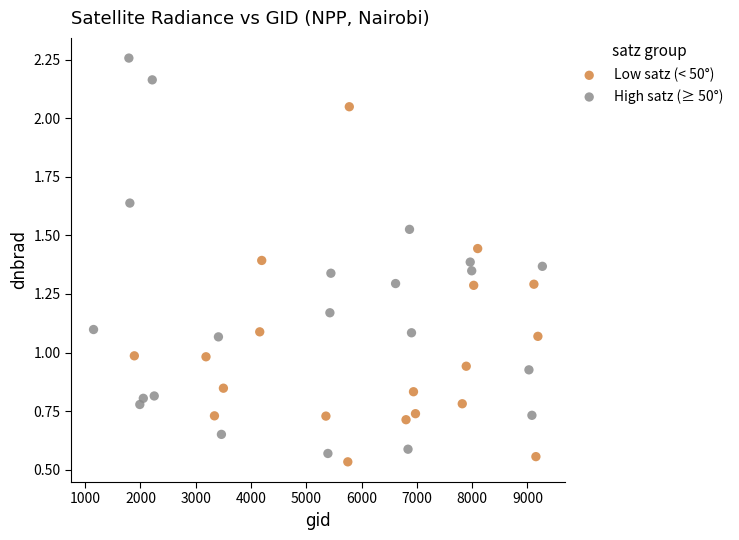

Which series contains the highest Y value?

High satz (≥ 50°)